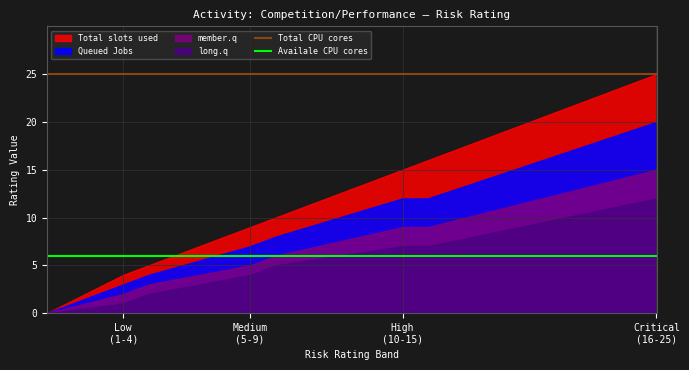

True or false: Availale CPU cores and Total CPU cores intersect in this chart.

False